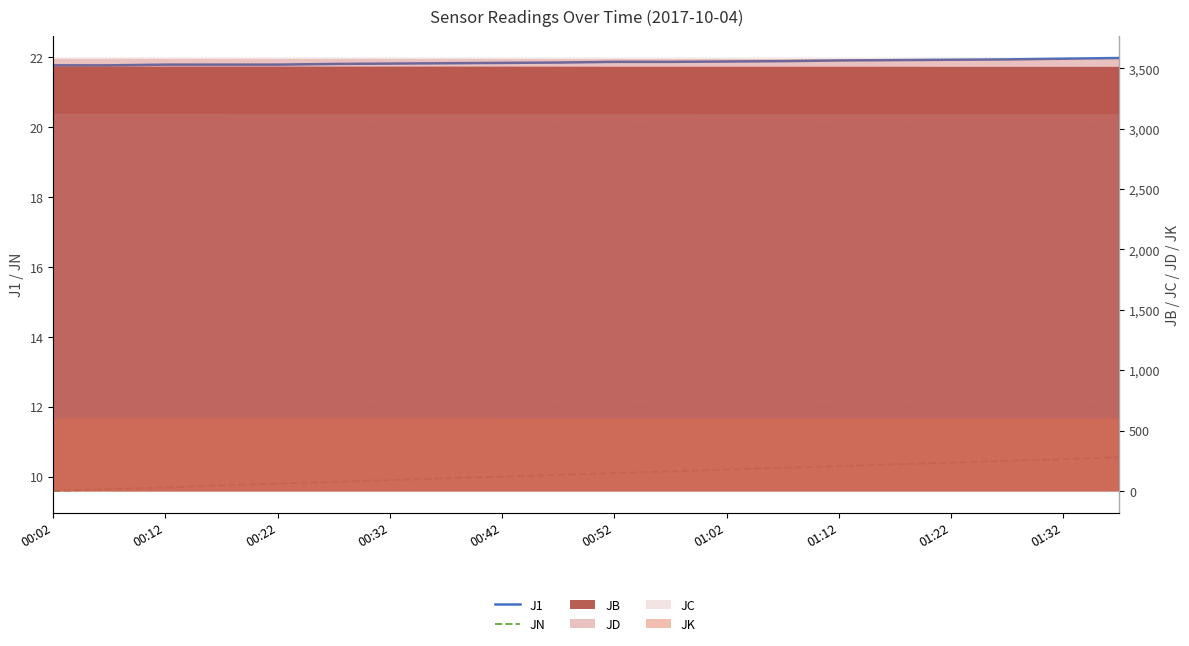

What is the value of the JN point at the 5th from the left?

9.8